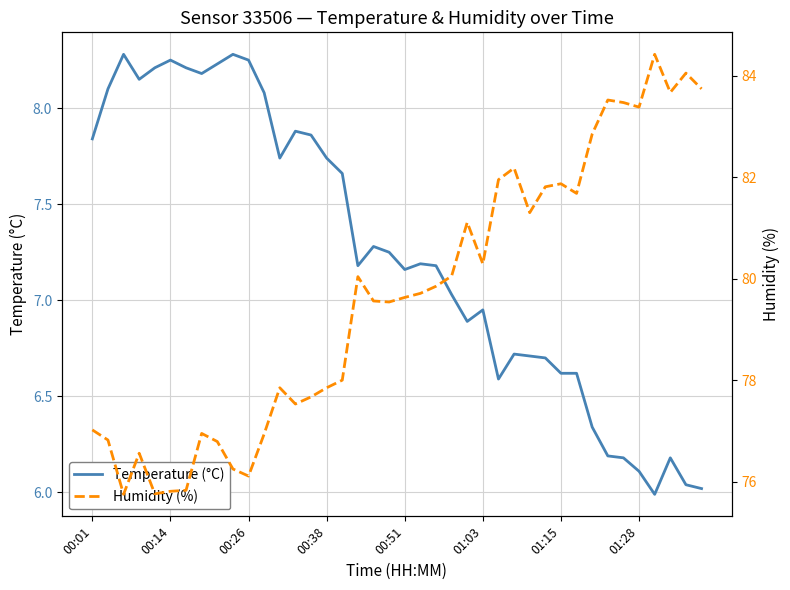

Does the chart have visible grid lines?

Yes